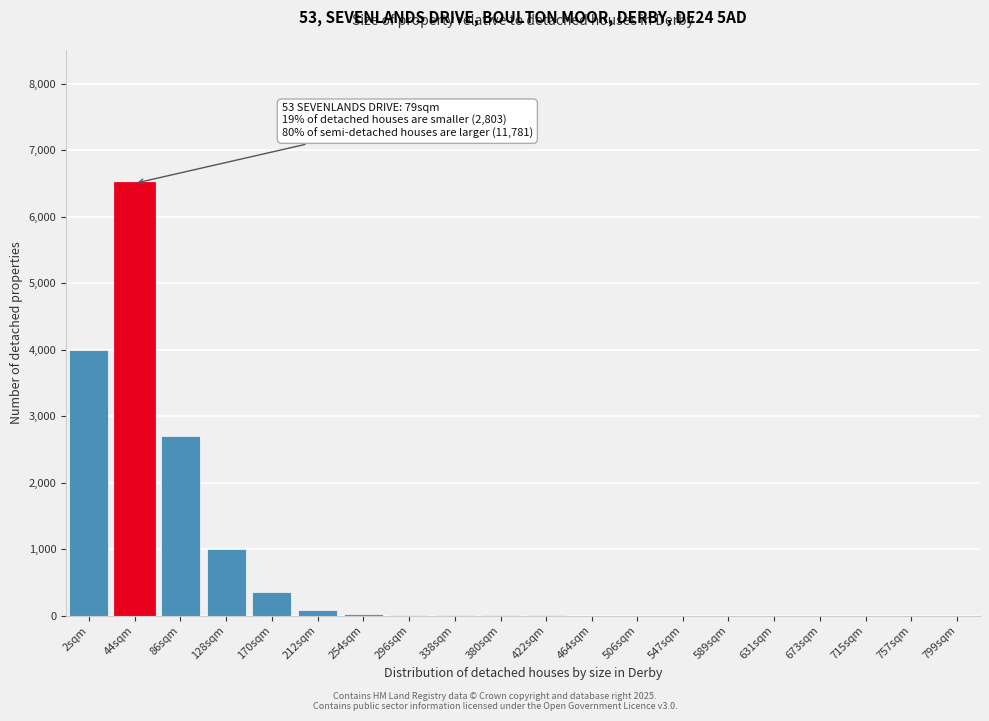

What is the sum of all values?

14672